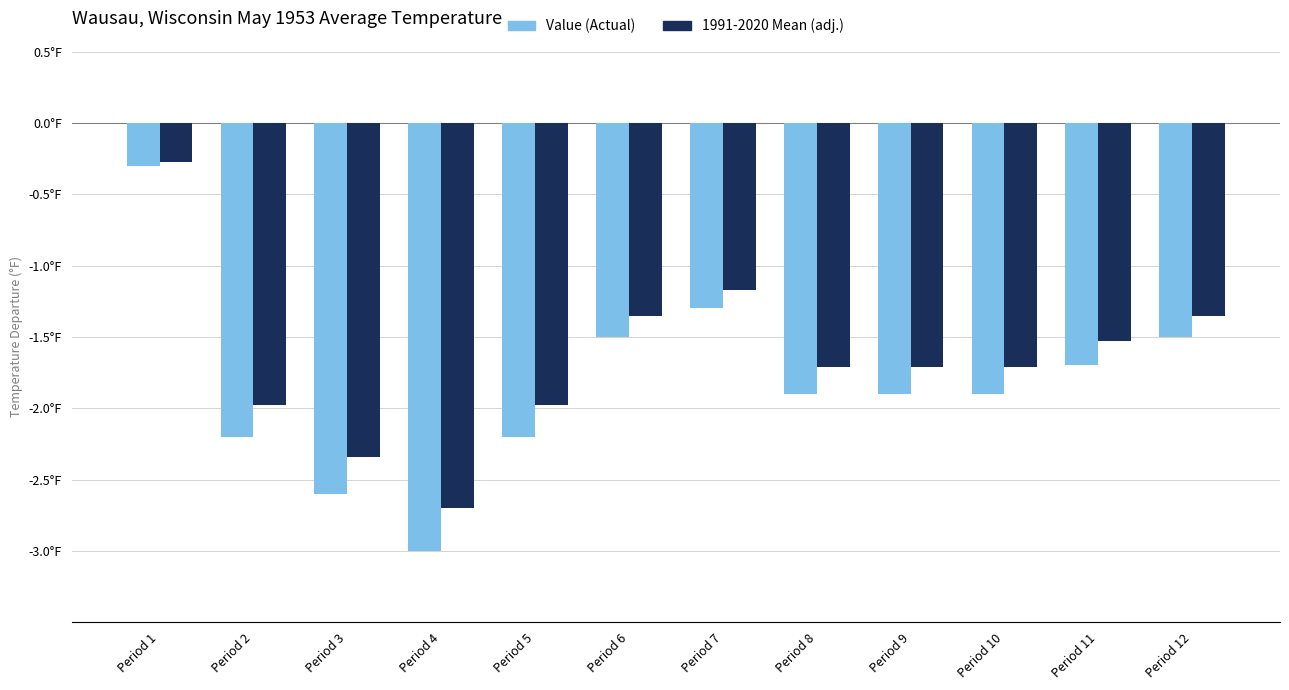

Is it true that 1991-2020 Mean equals -2.3 at Period 3?

True